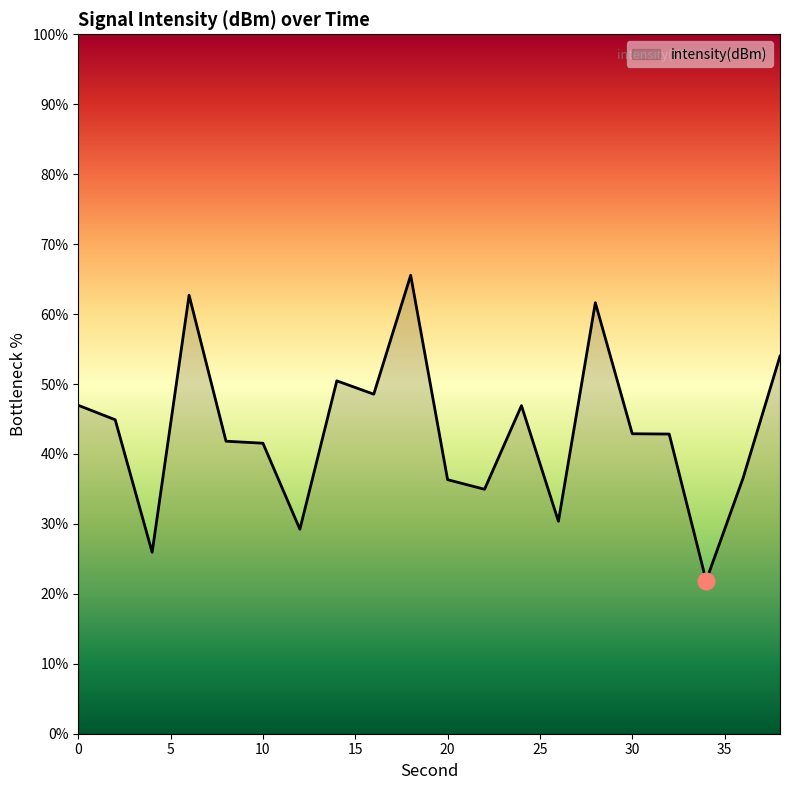

What is the greatest value displayed?

65.5